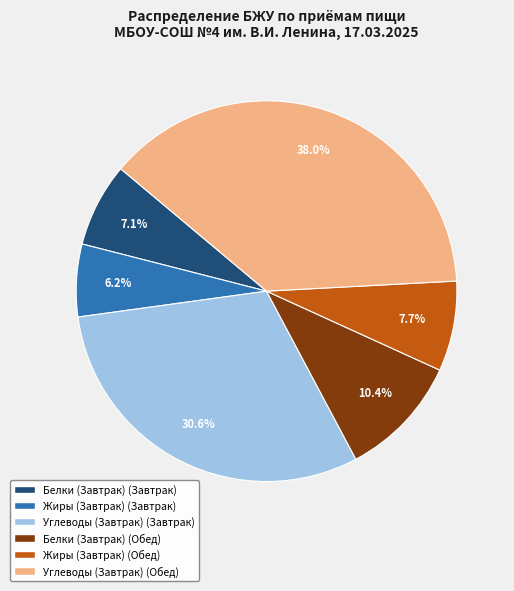

Is there any slice that represents more than half of the pie?

No